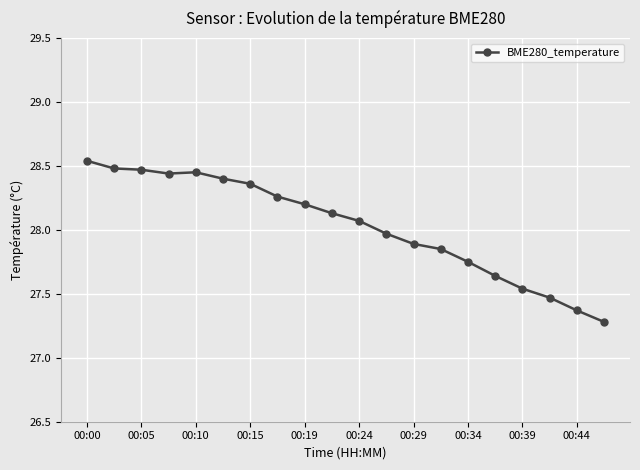

What is the smallest value displayed?

27.3